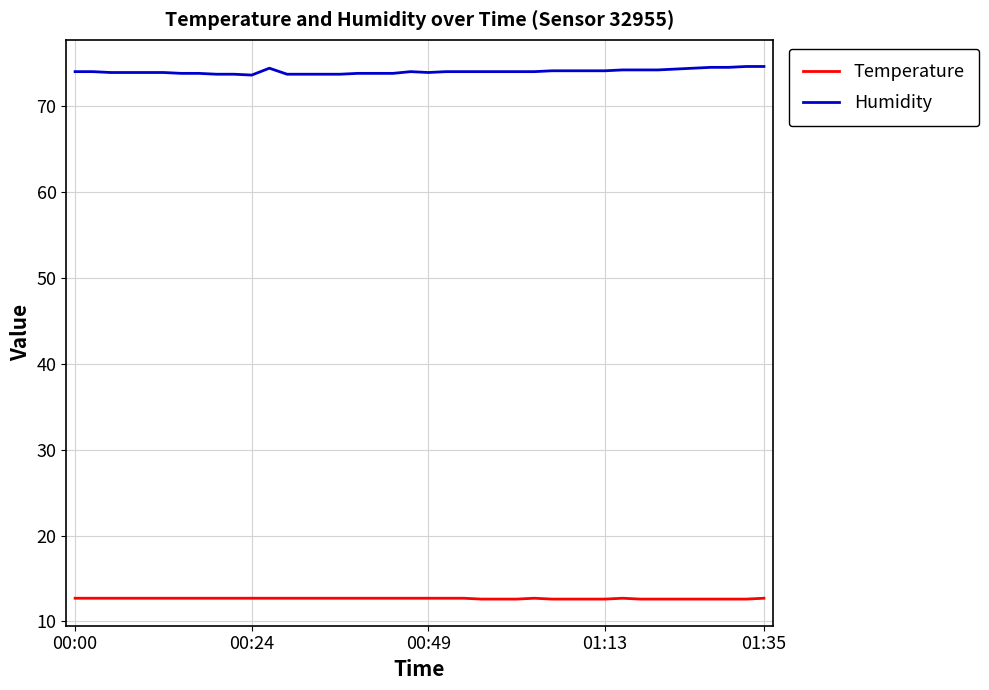

What are all the series names shown in the legend?

Temperature, Humidity